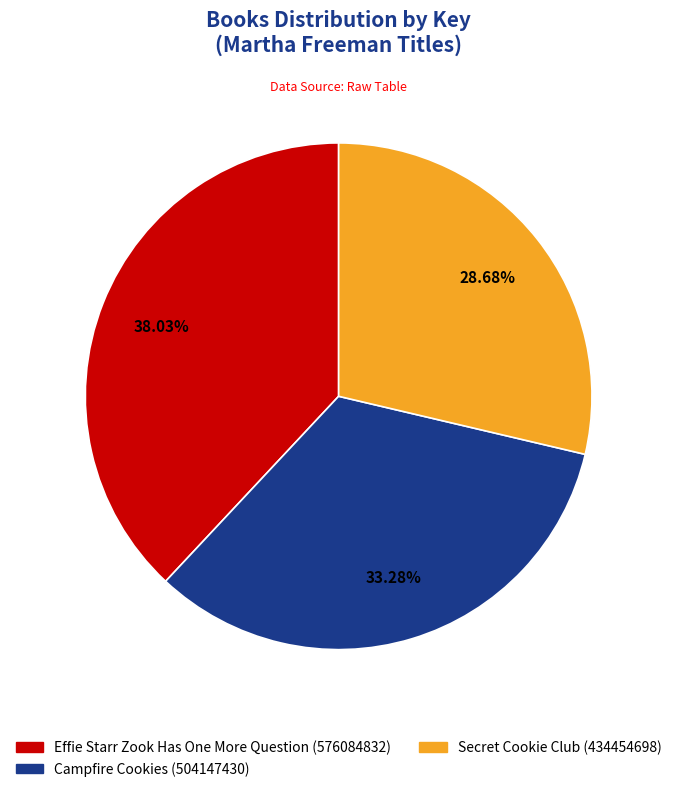

To the nearest percent, what is the average slice percentage?

33%